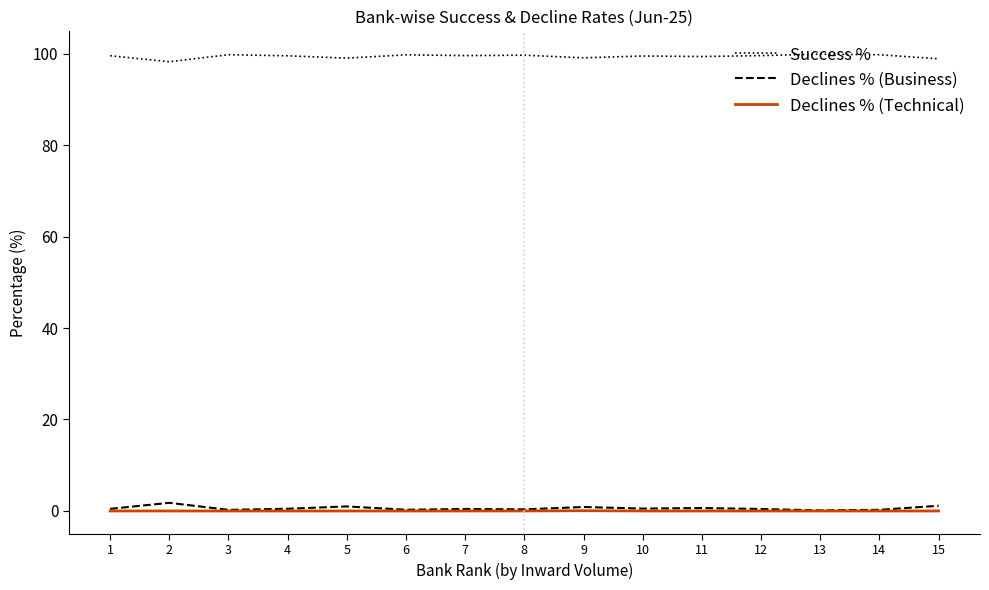

True or false: Success % and Declines % (Technical) cross at least once.

False